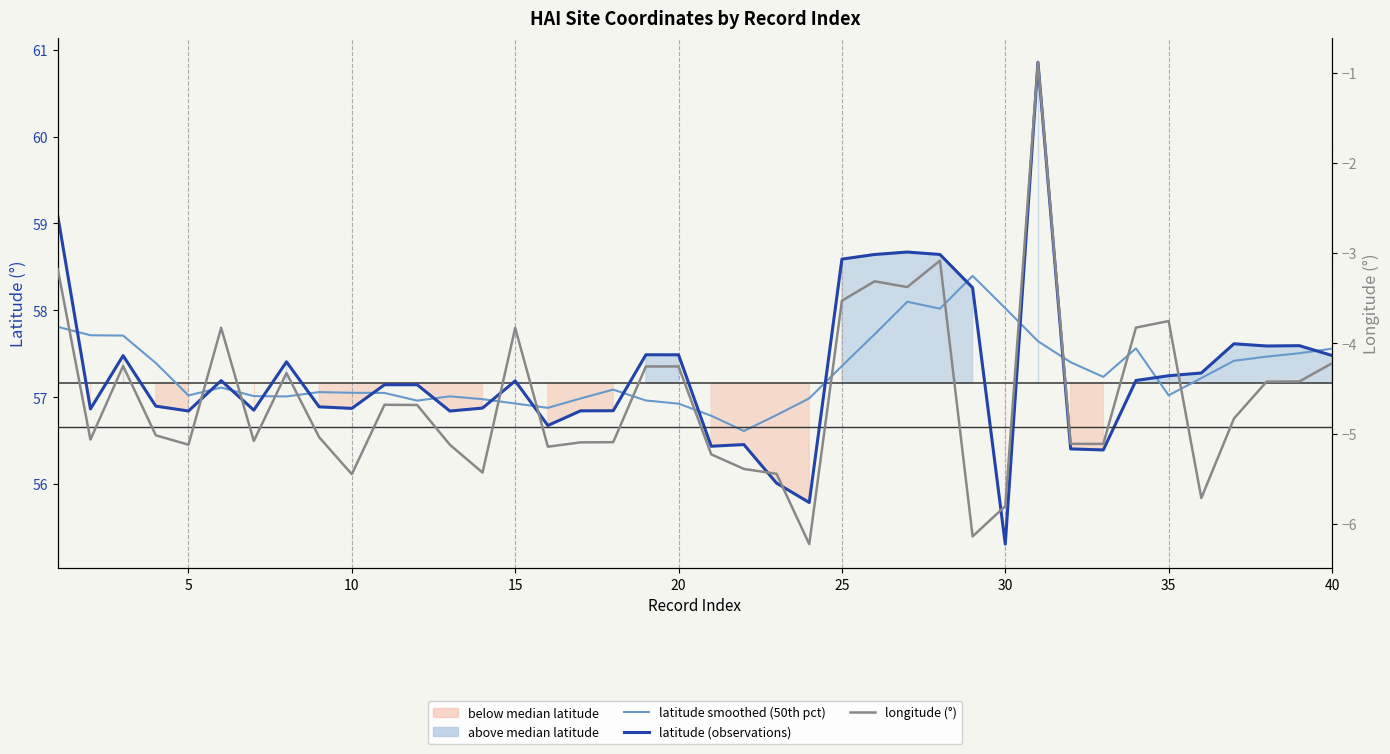

True or false: latitude smoothed (50th pct) and longitude cross at least once.

False